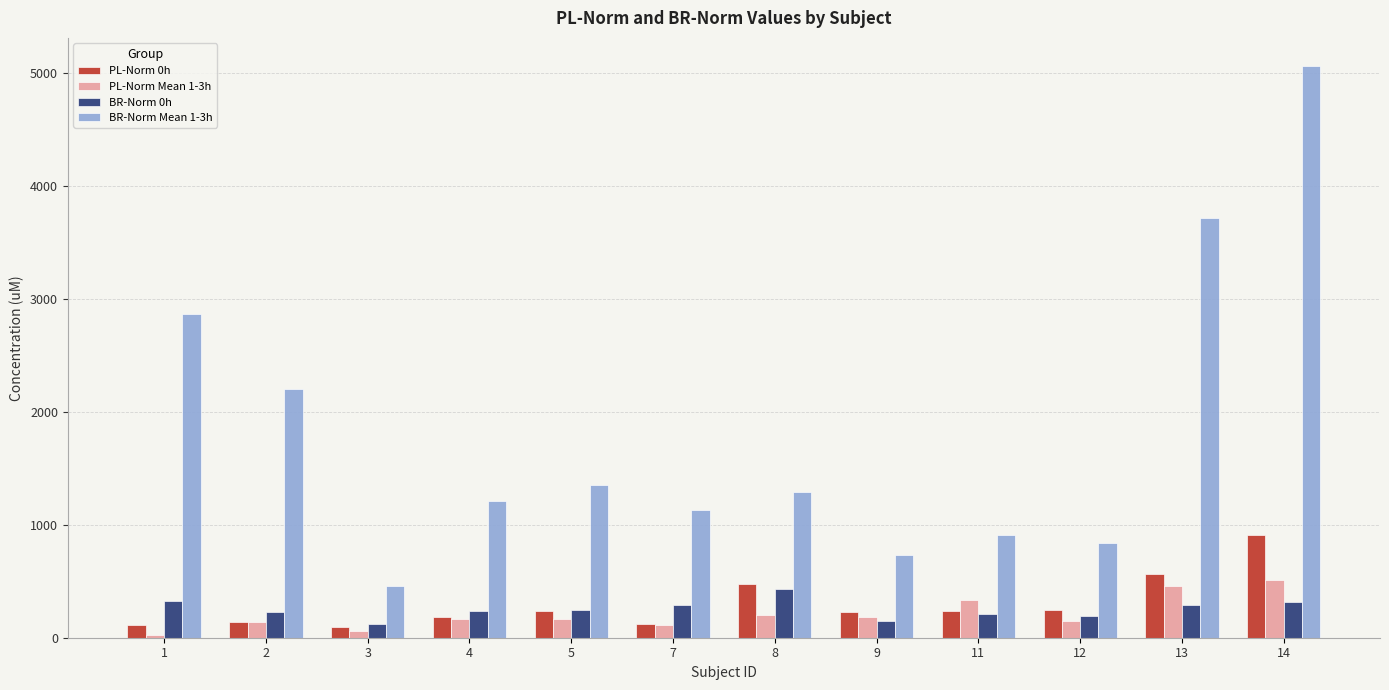

What is the value of the PL-Norm Mean 1-3h bar at the 7th from the left?

205.3